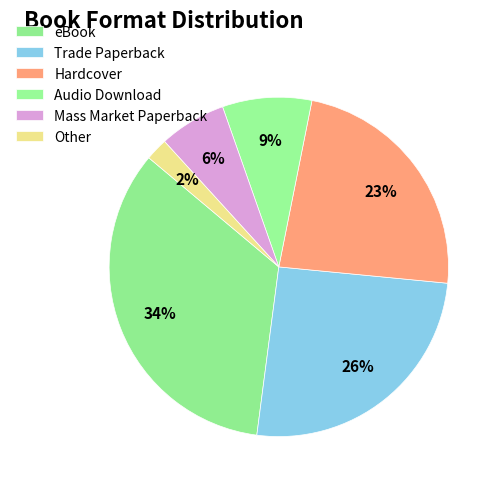

Which category has the smallest portion of the pie?

Other